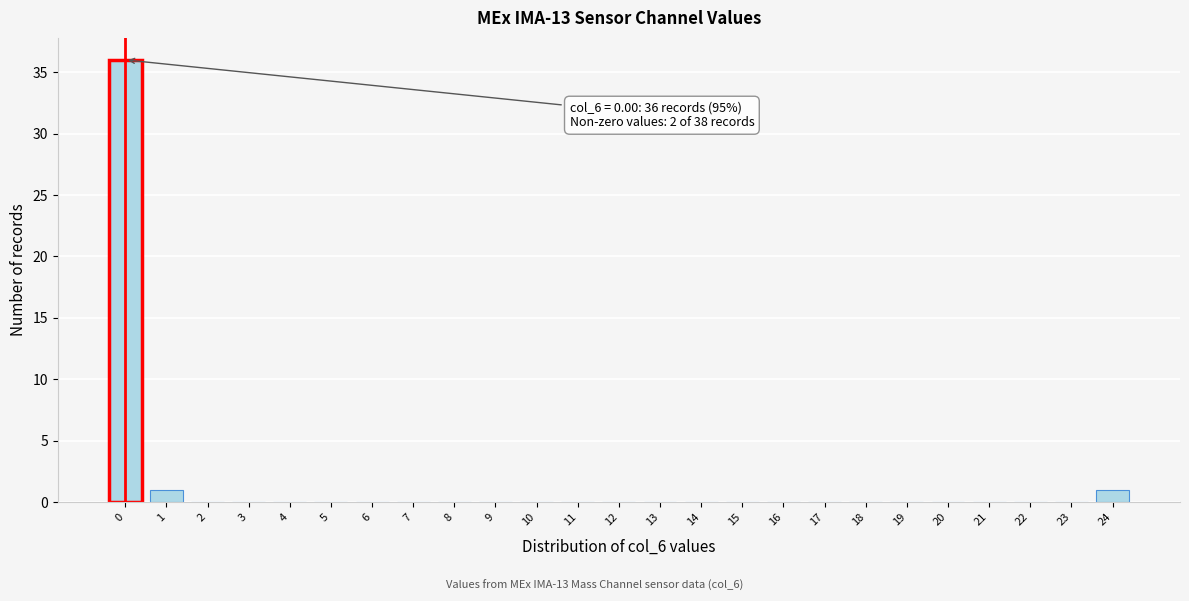

Reading right to left, list all the values displayed in this chart.

24=1	23=0	22=0	21=0	20=0	19=0	18=0	17=0	16=0	15=0	14=0	13=0	12=0	11=0	10=0	9=0	8=0	7=0	6=0	5=0	4=0	3=0	2=0	1=1	0=36